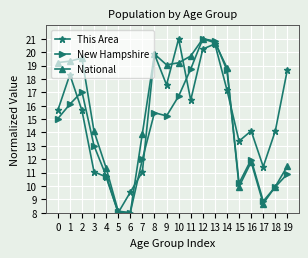

How many lines are shown in the chart?

3